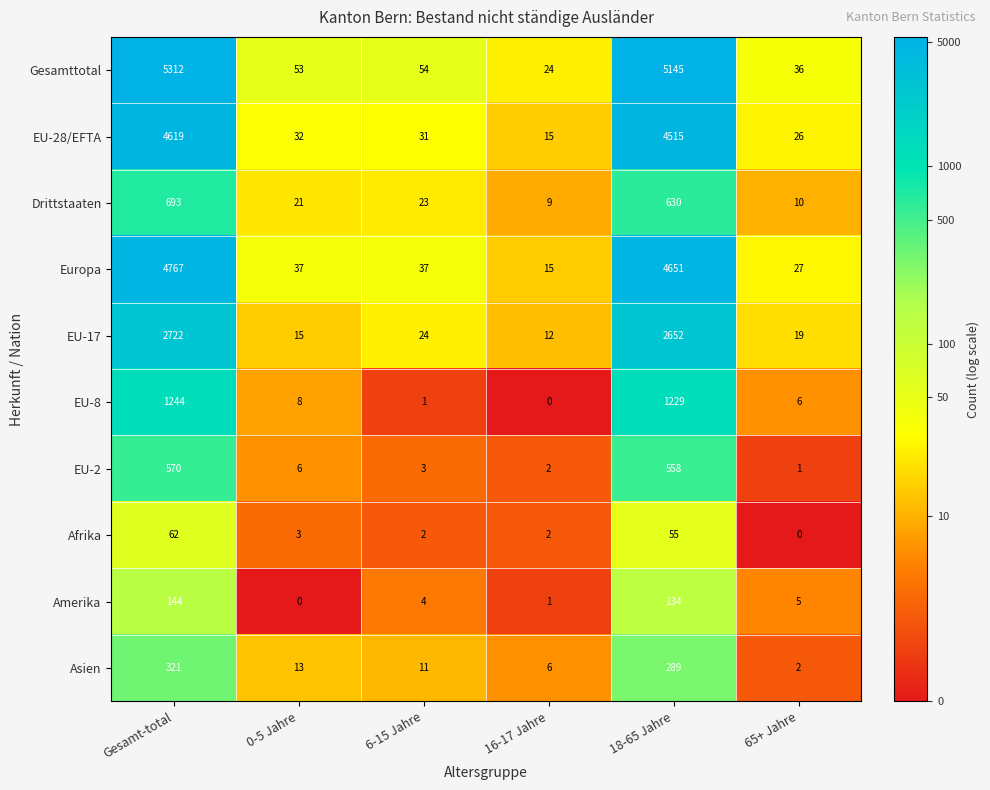

Between 16-17 Jahre and 18-65 Jahre, which series saw the biggest shift?

Gesamttotal